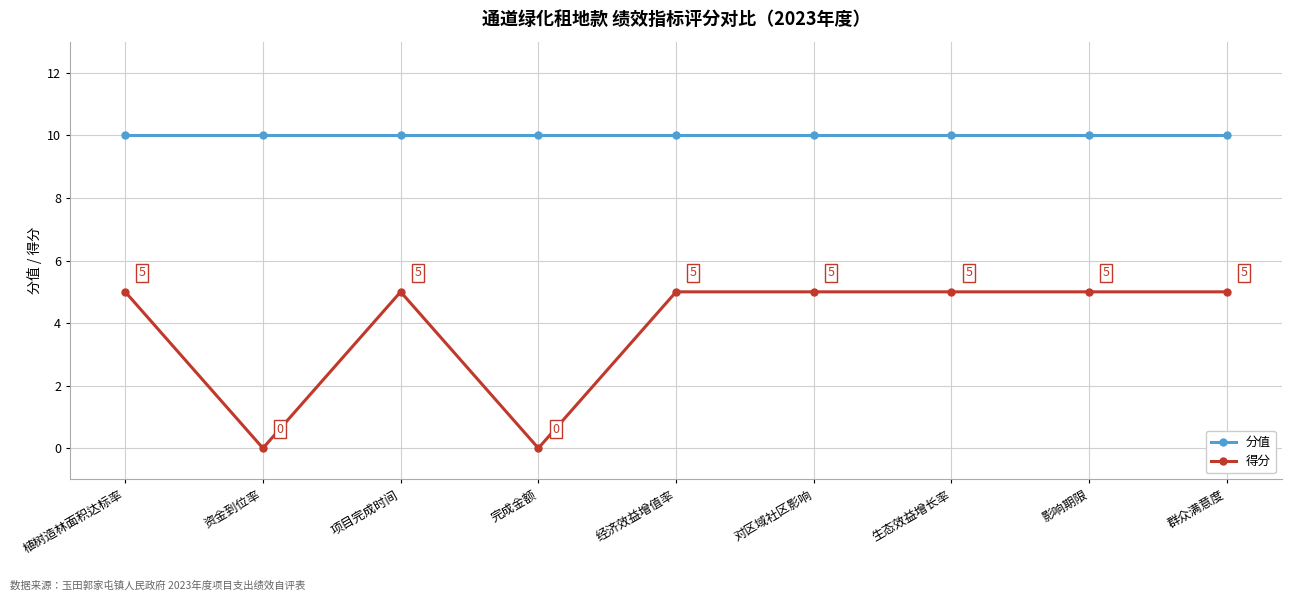

Rank the series by their average value, from lowest to highest.

得分, 分值